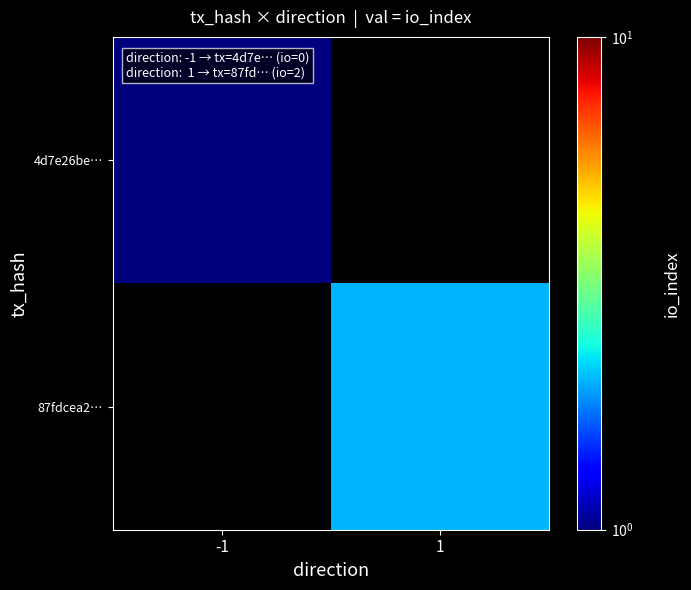

How many data points does each series have?

2